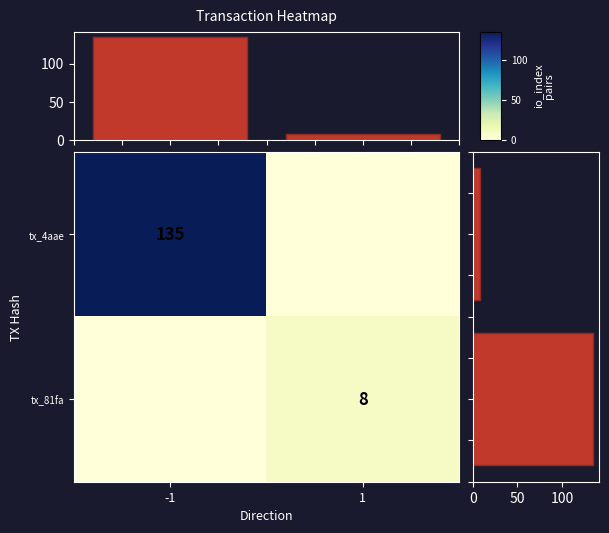

How many series are shown in this chart?

4